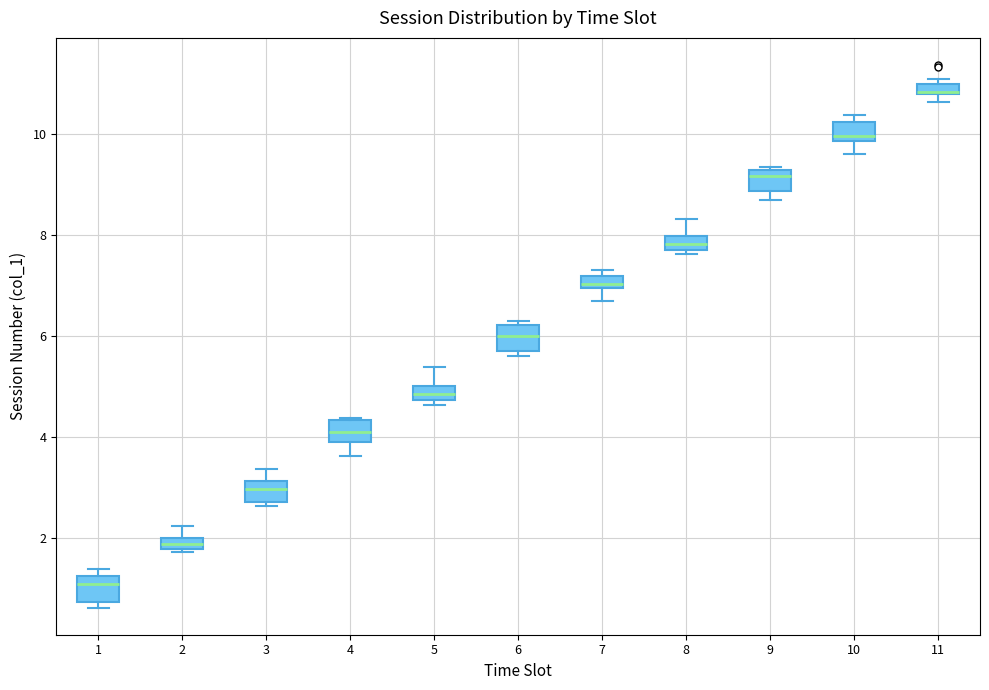

Where is the upper edge of the box at x = 5 on the y-axis? The values are not printed on the chart, so give them approximately, as read against the axis.

5.0